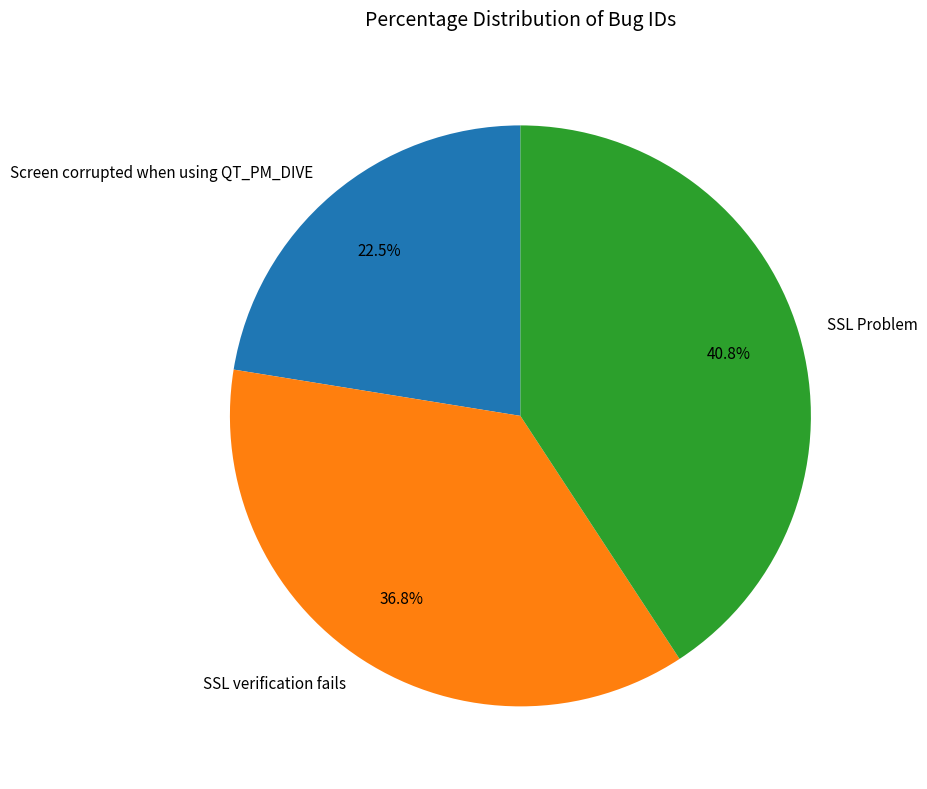

What is the ratio of the value at SSL verification fails to the value at SSL Problem?

0.9